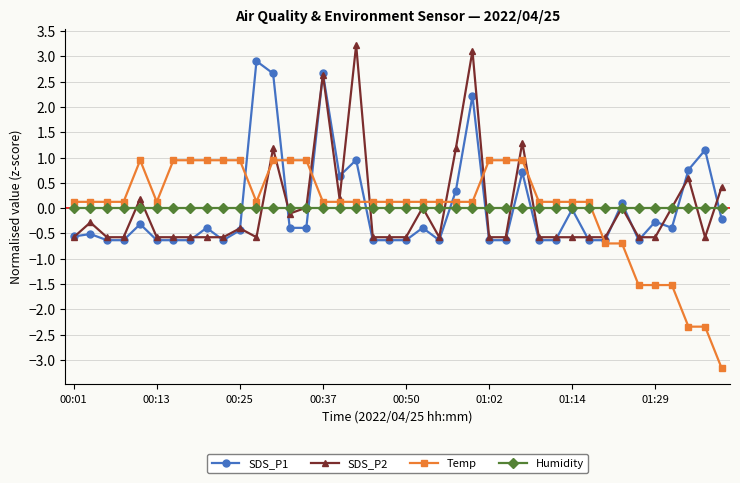

List the series in order of their peak value, lowest first.

Humidity, Temp, SDS_P1, SDS_P2